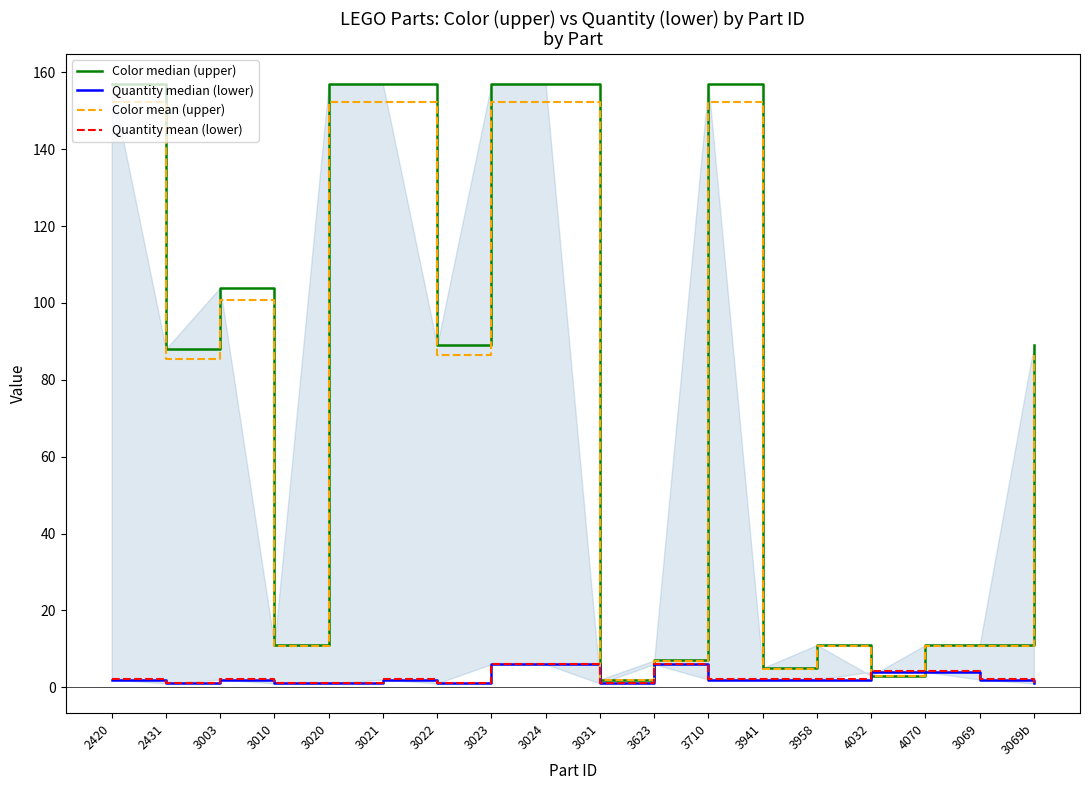

Which series changed the most between 2420 and 3069?

Color median (upper)